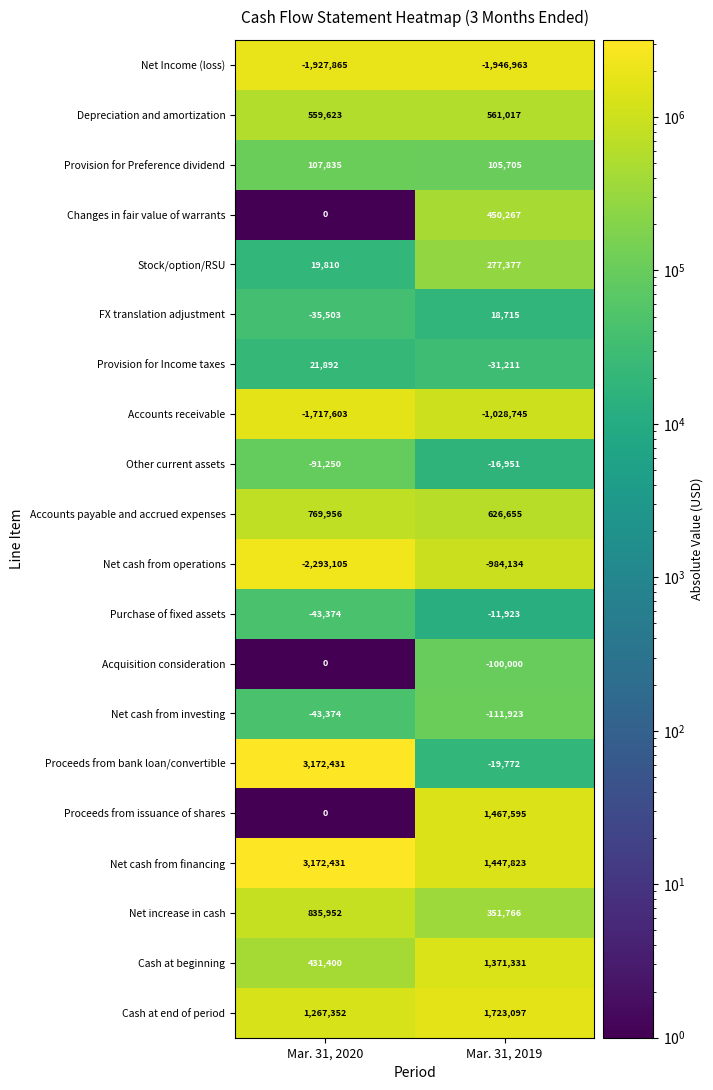

The value of Net Income (loss) at Mar. 31, 2019 is -1946963. True or false?

True